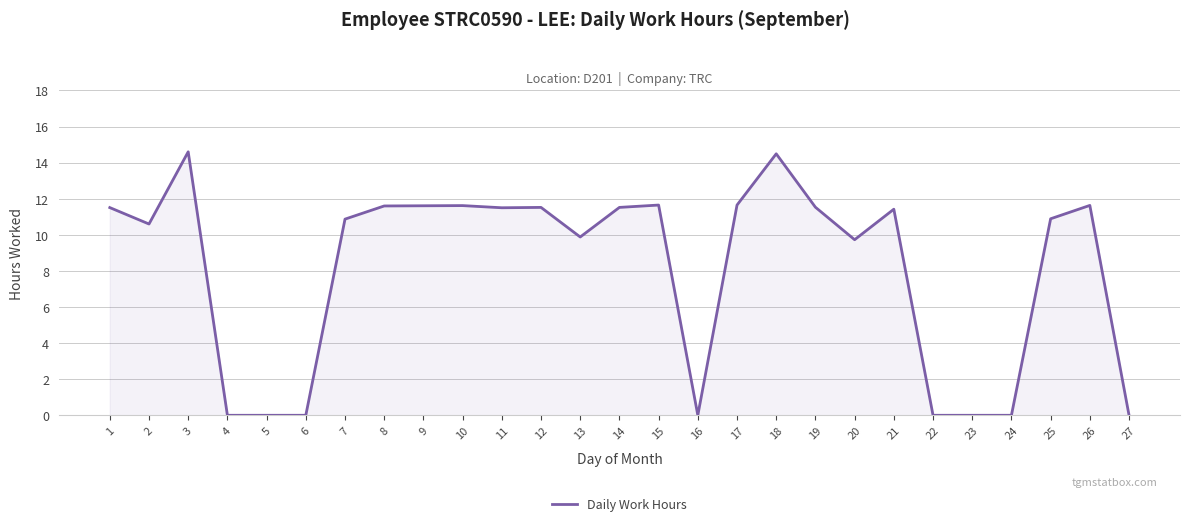

Read the value at 13.

9.9